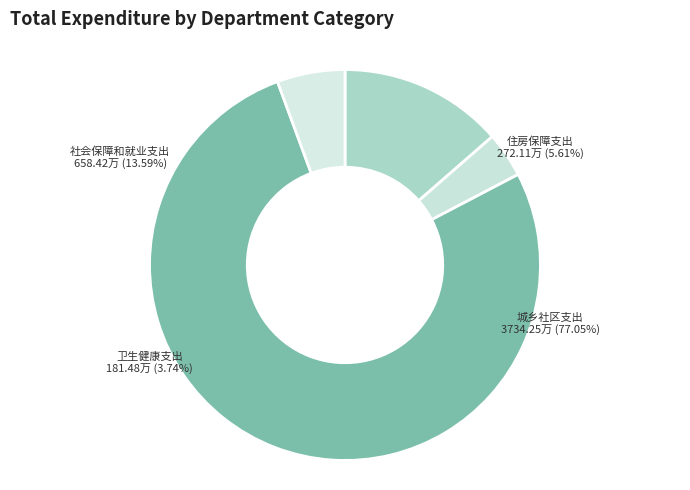

Combined, what portion of the pie is 城乡社区支出 and 住房保障支出?

82.7%